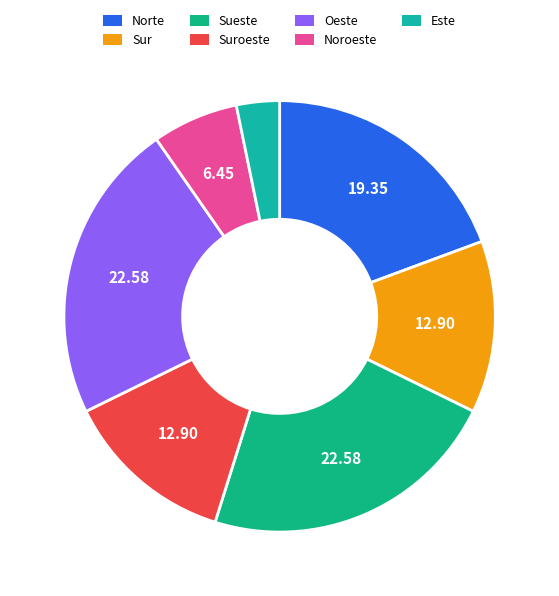

How many slices are in this pie chart?

7